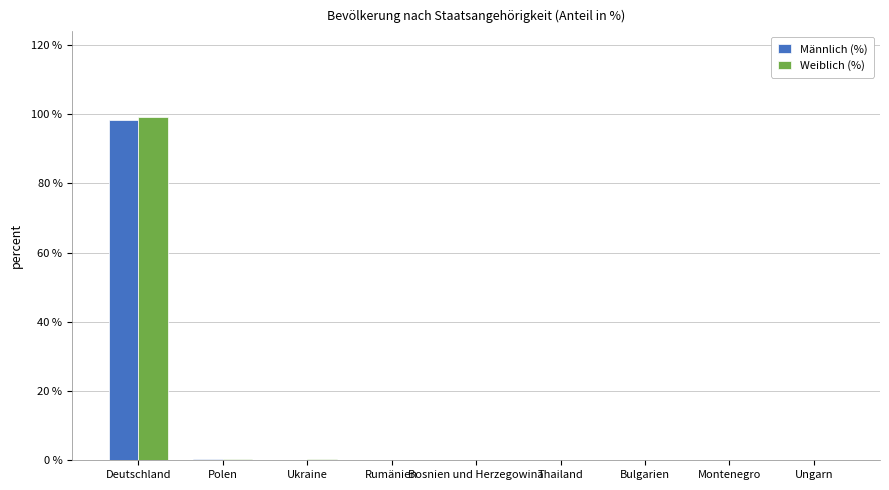

What is the total value across all series at Deutschland?

197.5